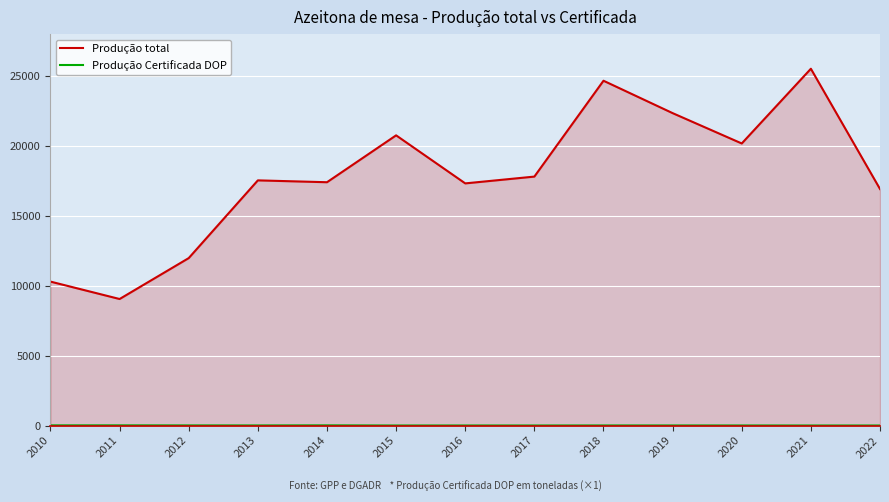

What is the value of the Produção total point at the 13th from the left?

16914.0